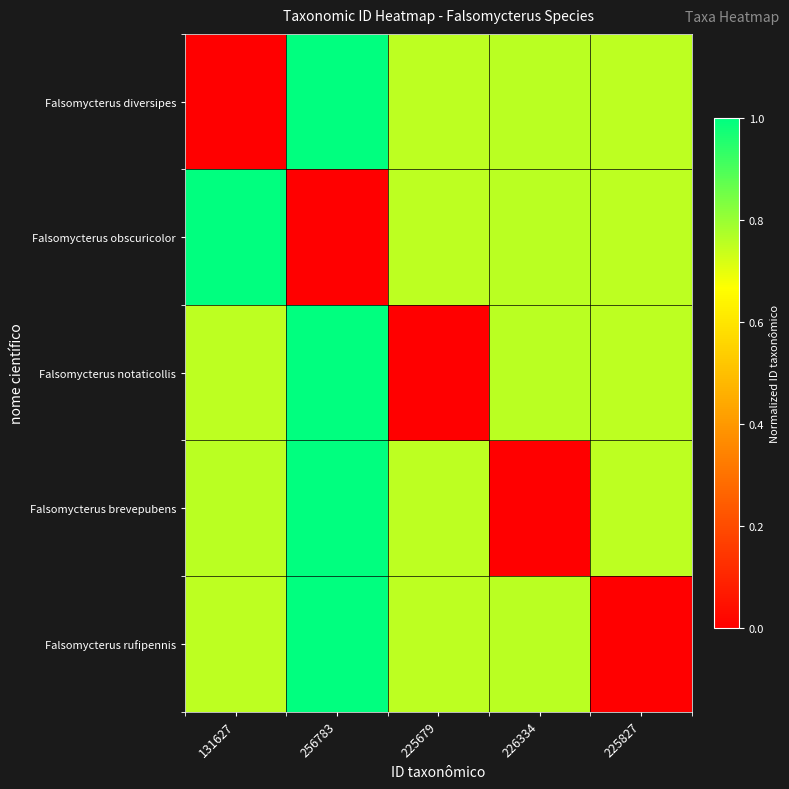

Between 225827 and 256783, which is larger?

256783